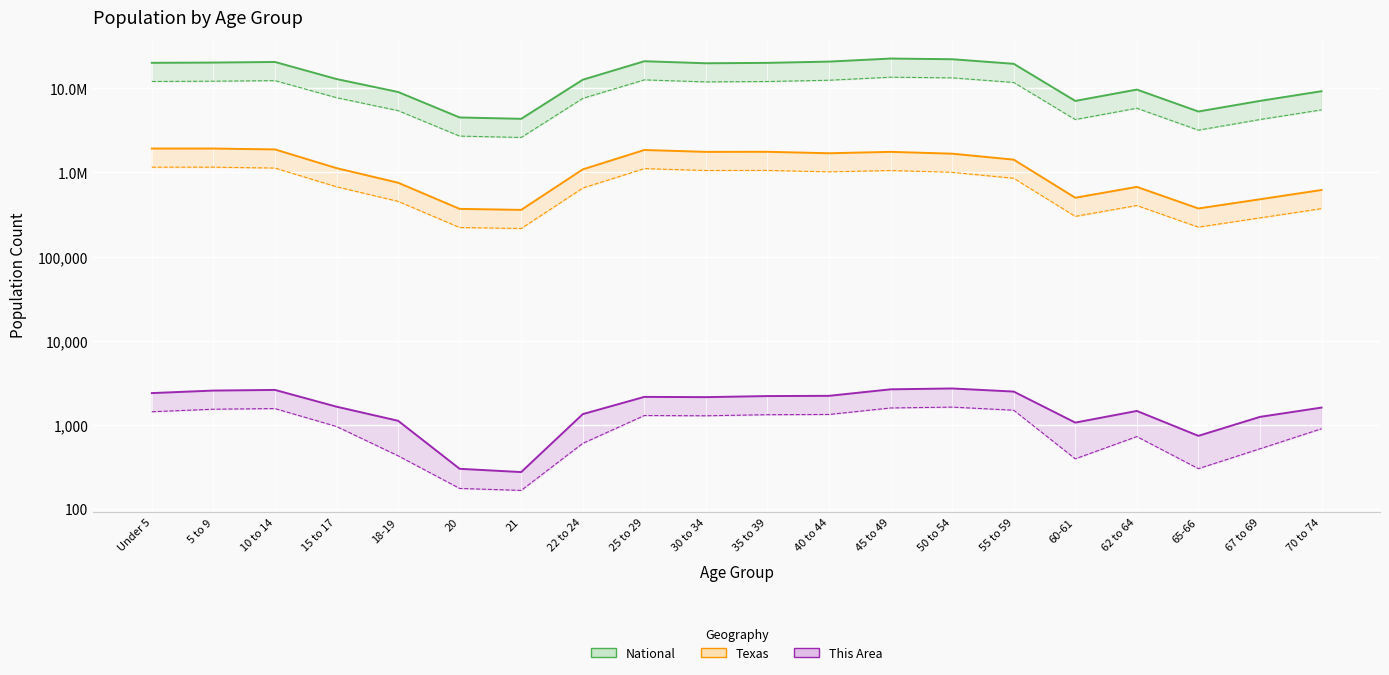

Rank the categories by This Area (upper) value from lowest to highest.

21, 20, 65-66, 60-61, 18-19, 67 to 69, 22 to 24, 62 to 64, 70 to 74, 15 to 17, 30 to 34, 25 to 29, 35 to 39, 40 to 44, Under 5, 55 to 59, 5 to 9, 10 to 14, 45 to 49, 50 to 54